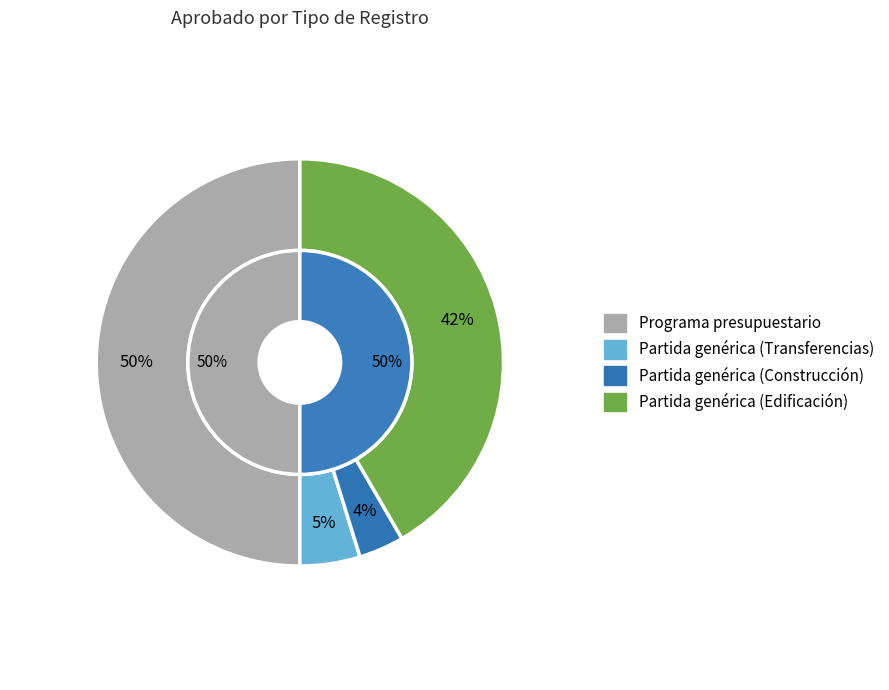

Which slice is the smallest?

Partida genérica (Construcción)